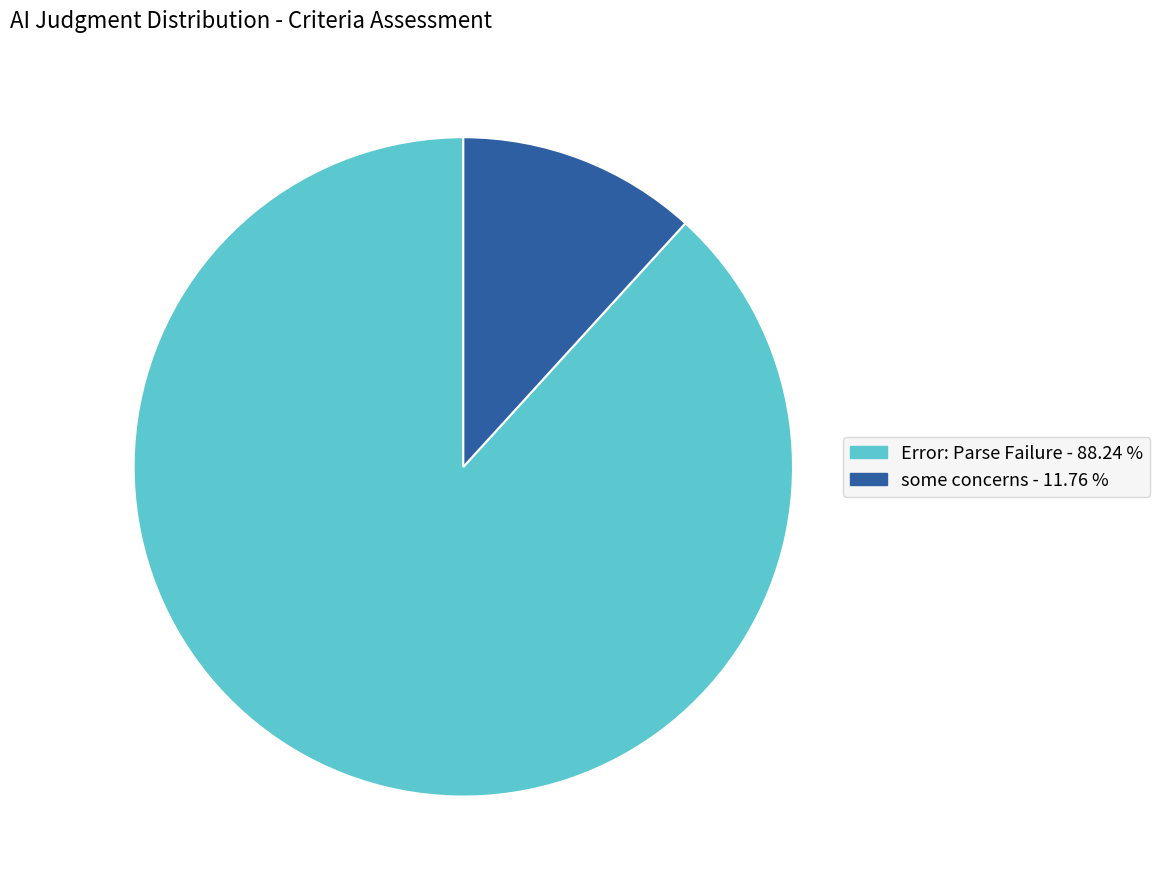

How many slices are in this pie chart?

2